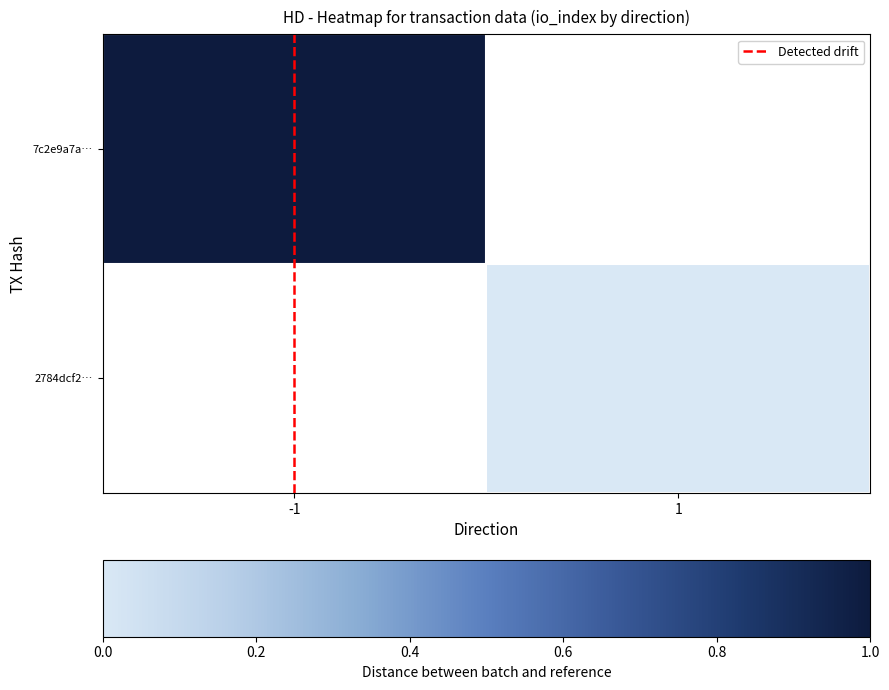

What is the sum of all Detected drift values?

1.0